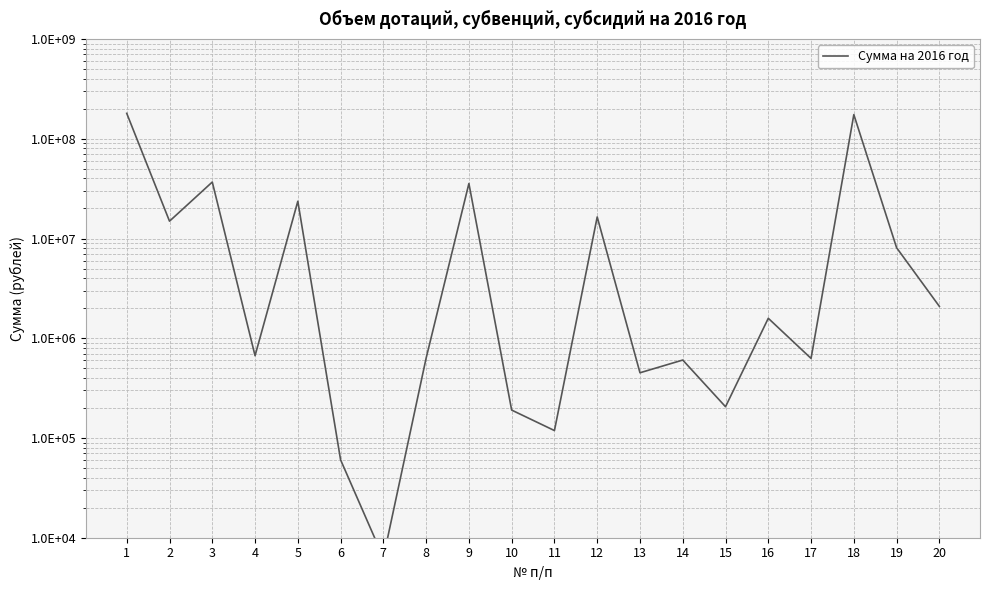

What is the value of the 10th point from the left?

190440.0